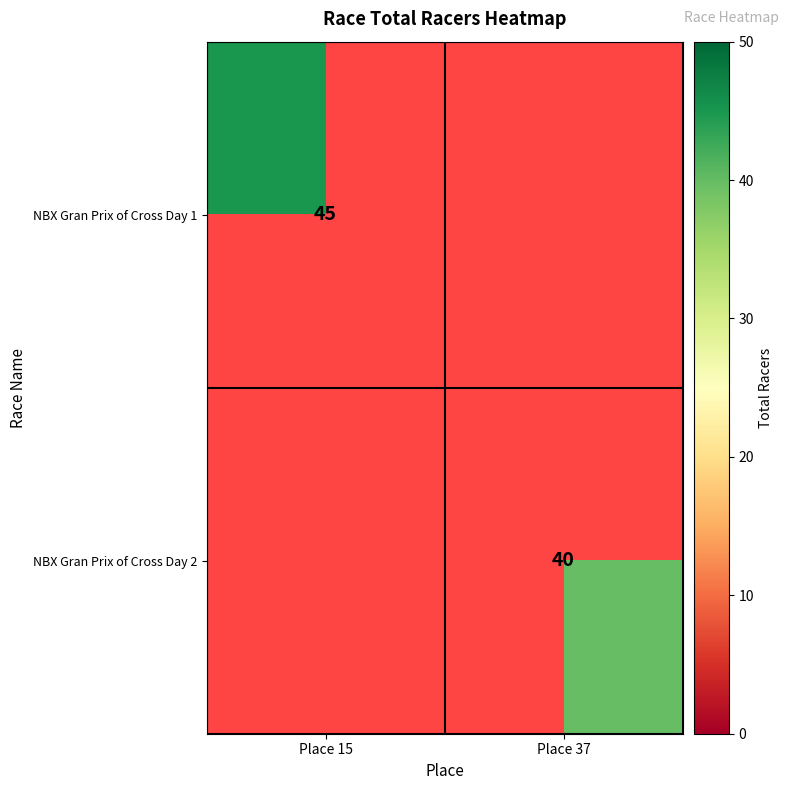

How many categories are shown in the chart?

2